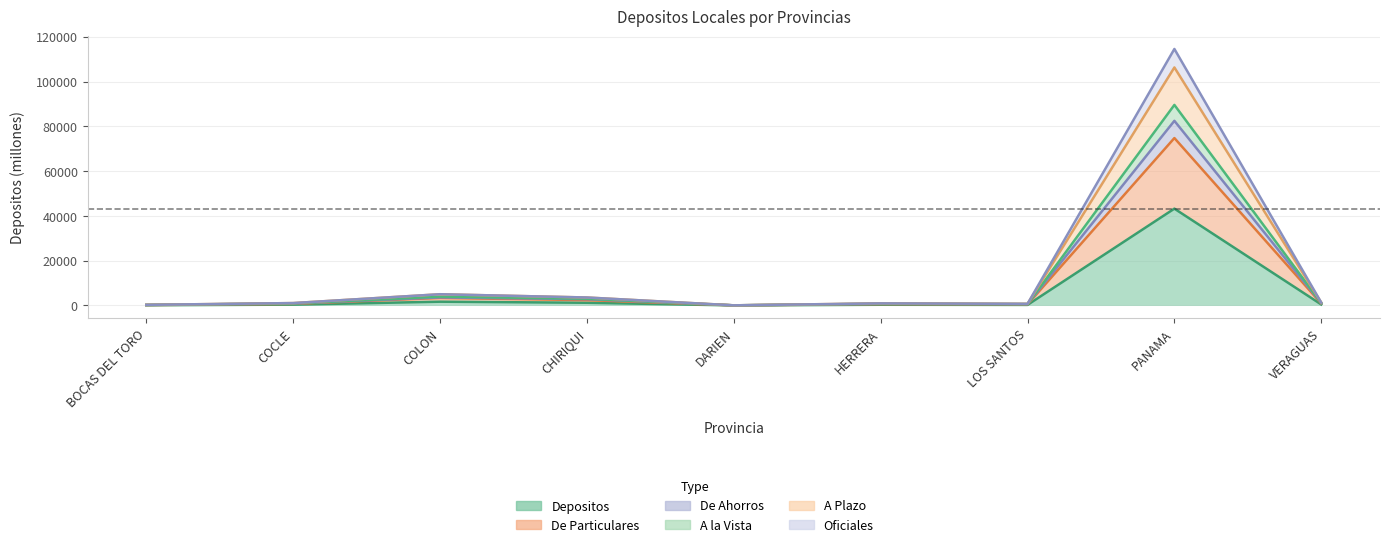

Which category has the highest value in the Depositos series?

PANAMA